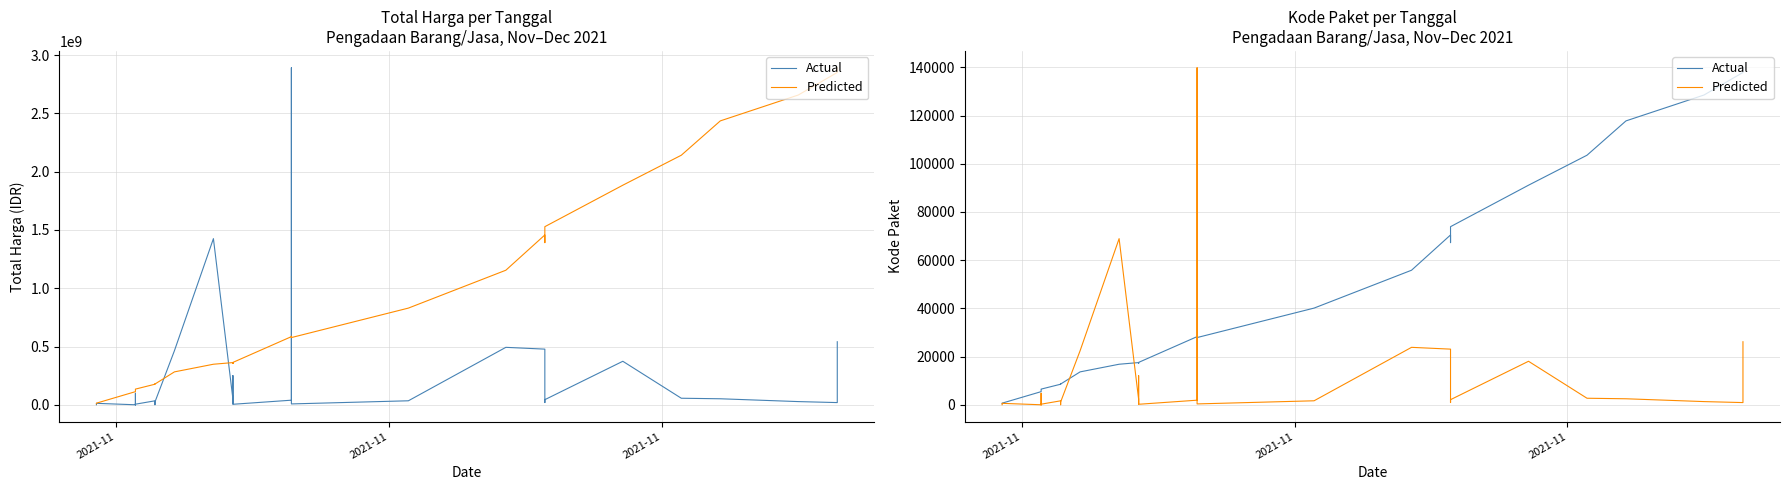

How many values in the Actual series exceed 17272?

17